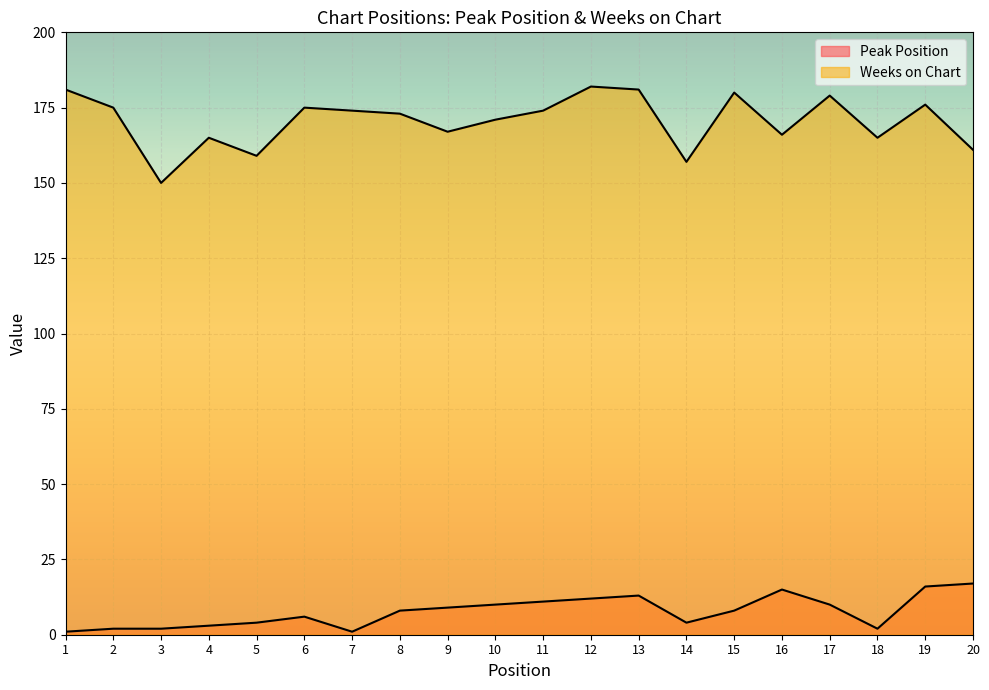

Where is the first local minimum for Peak Position?

7